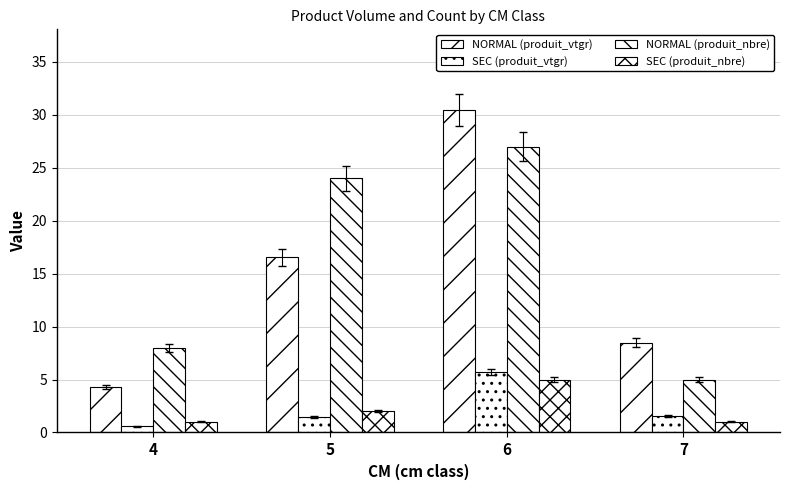

How many bars are there in total?

16